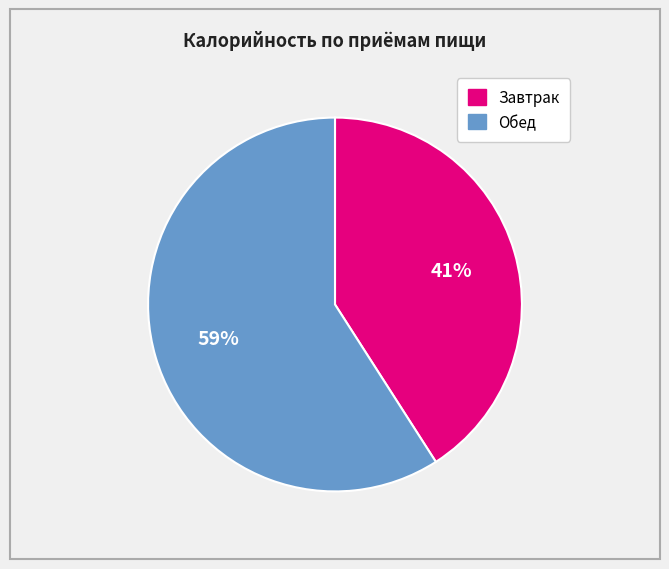

How many slices are in this pie chart?

2